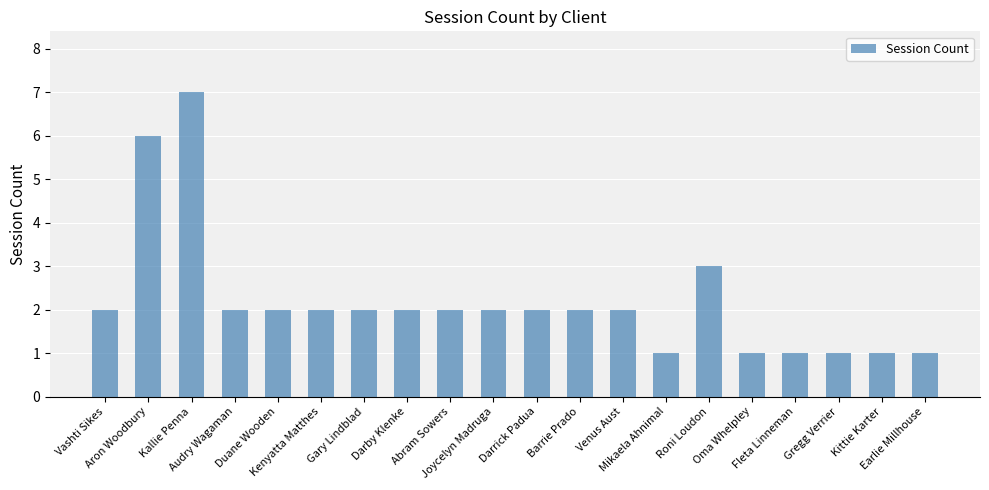

How many data points does each series have?

20